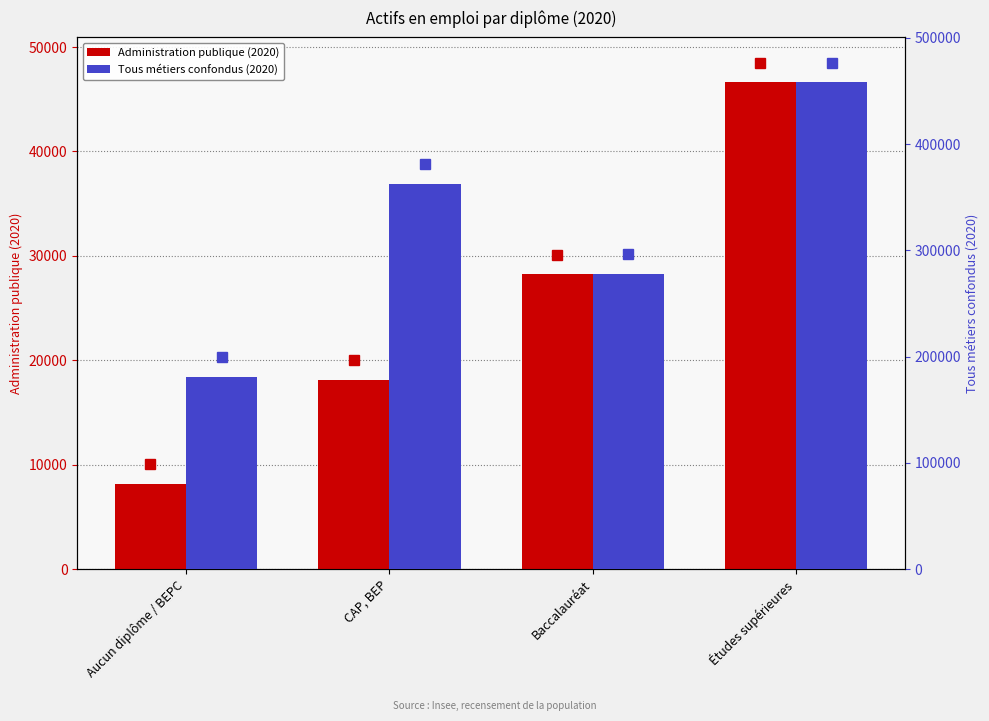

What is the label of the 2nd bar from the right?

Baccalauréat